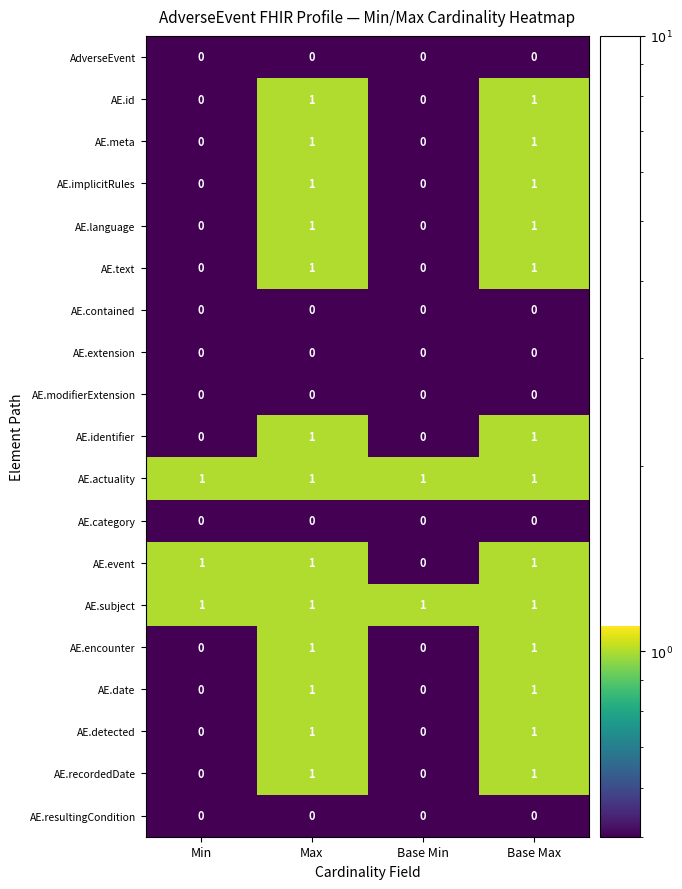

How many AE.recordedDate values are between 0 and 1?

4